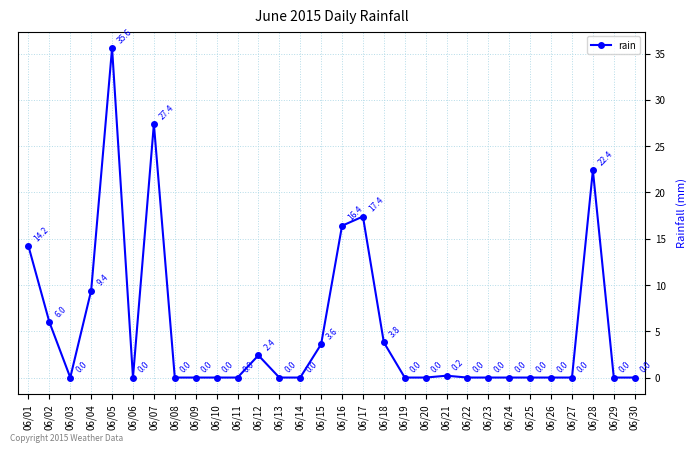

Reading right to left, list all the values displayed in this chart.

06/30=0.0	06/29=0.0	06/28=22.4	06/27=0.0	06/26=0.0	06/25=0.0	06/24=0.0	06/23=0.0	06/22=0.0	06/21=0.2	06/20=0.0	06/19=0.0	06/18=3.8	06/17=17.4	06/16=16.4	06/15=3.6	06/14=0.0	06/13=0.0	06/12=2.4	06/11=0.0	06/10=0.0	06/09=0.0	06/08=0.0	06/07=27.4	06/06=0.0	06/05=35.6	06/04=9.4	06/03=0.0	06/02=6.0	06/01=14.2